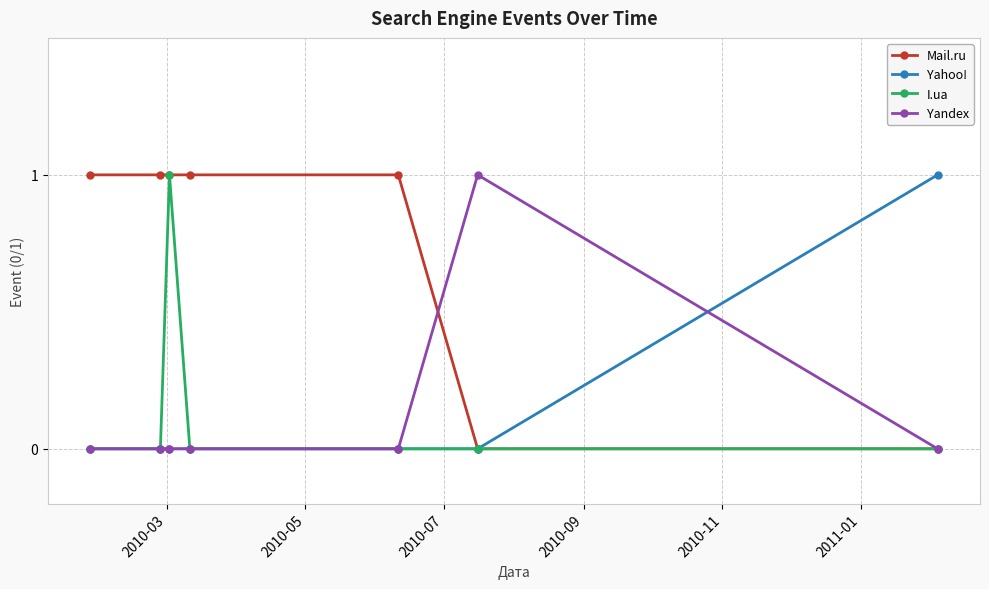

What is the value of the Yahoo! point at the 7th from the left?

1